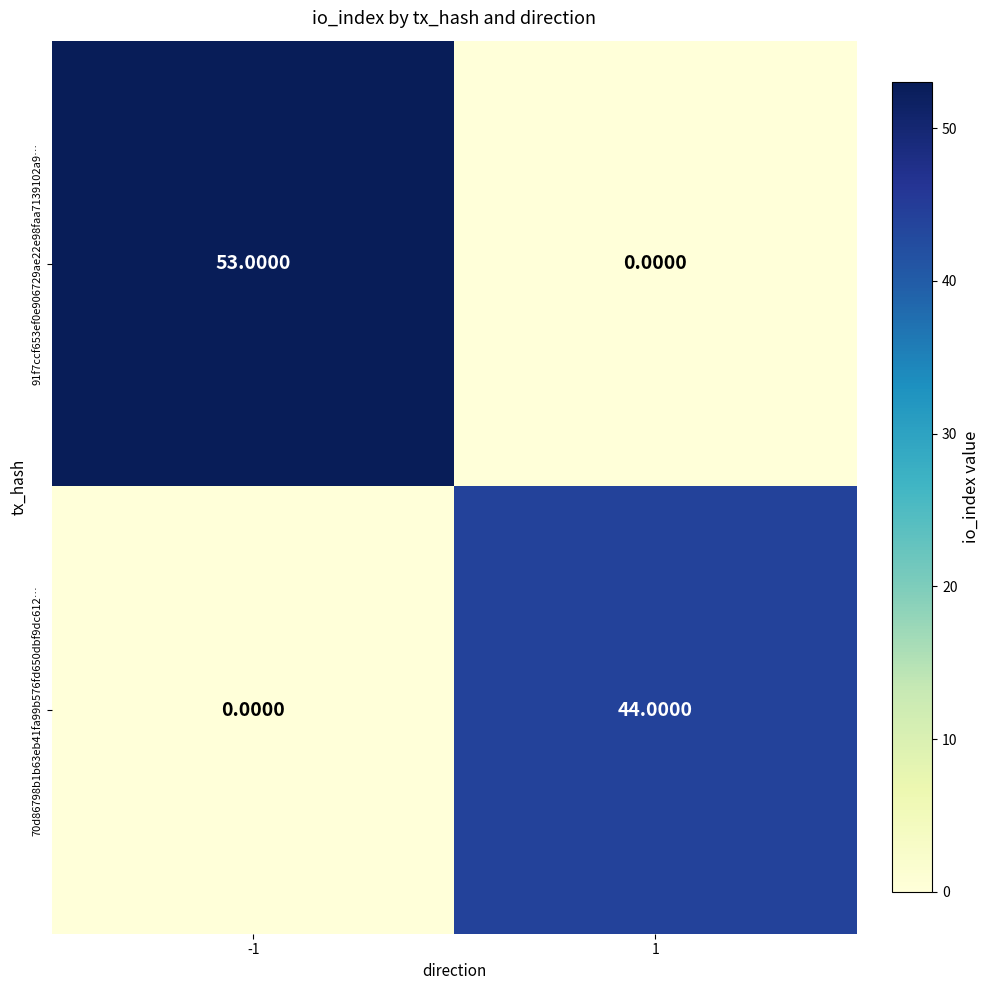

Rank the series by their average value, from highest to lowest.

91f7ccf653ef0e906729ae22e98faa7139102a9…, 70d86798b1b63eb41fa99b576fd650dbf9dc612…